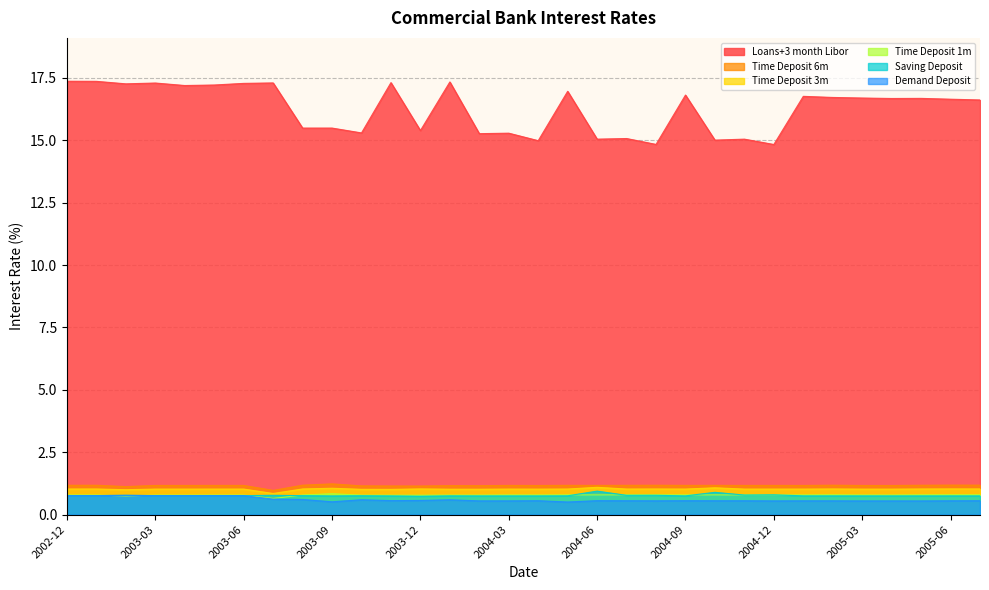

What is the difference between the maximum and second lowest values in the Time Deposit 1m series?

0.1